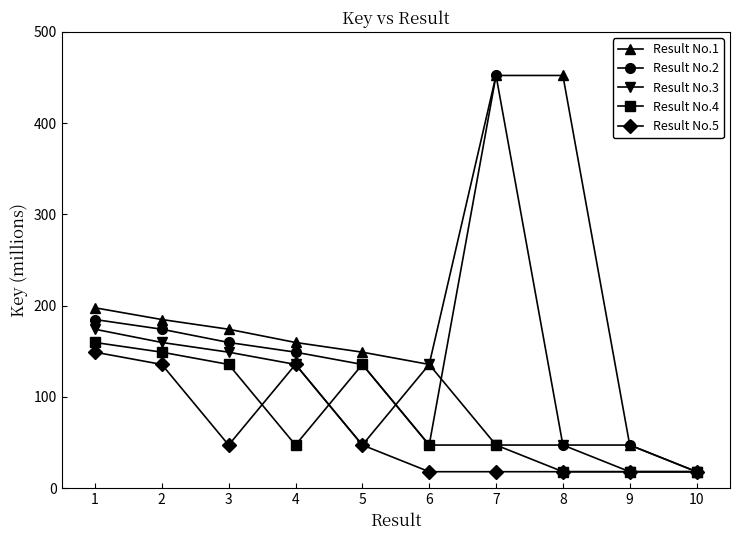

Which category has the lowest value in the Result No.2 series?

10